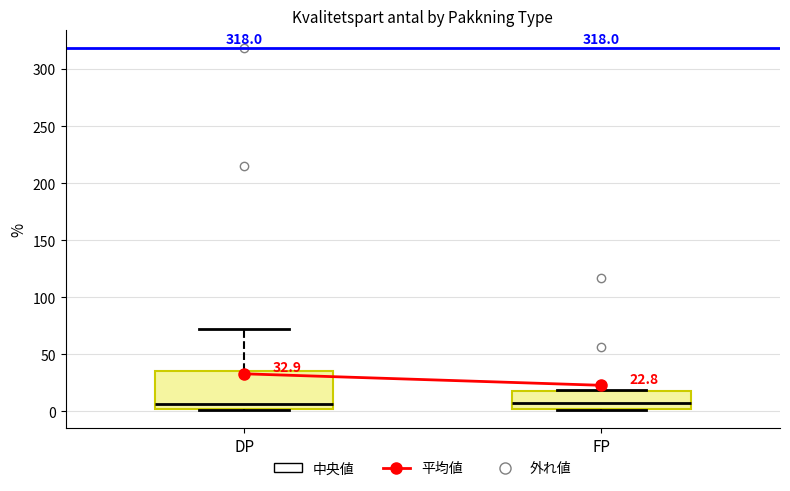

Comparing the boxes themselves (not the whiskers), which one is the tallest?

DP